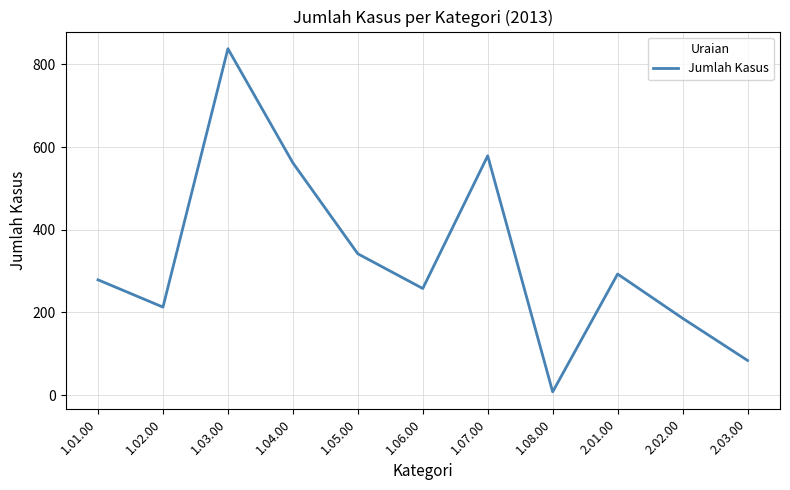

Where is the first local minimum?

1.02.00